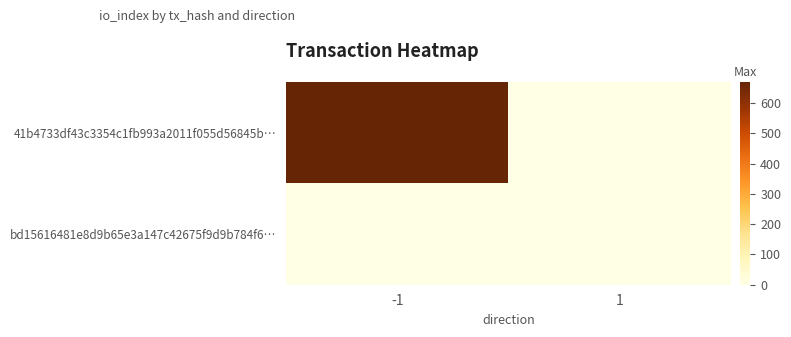

Is it true that 41b4733df43c3354c1fb993a2011f055d56845b… equals 0 at 1?

True